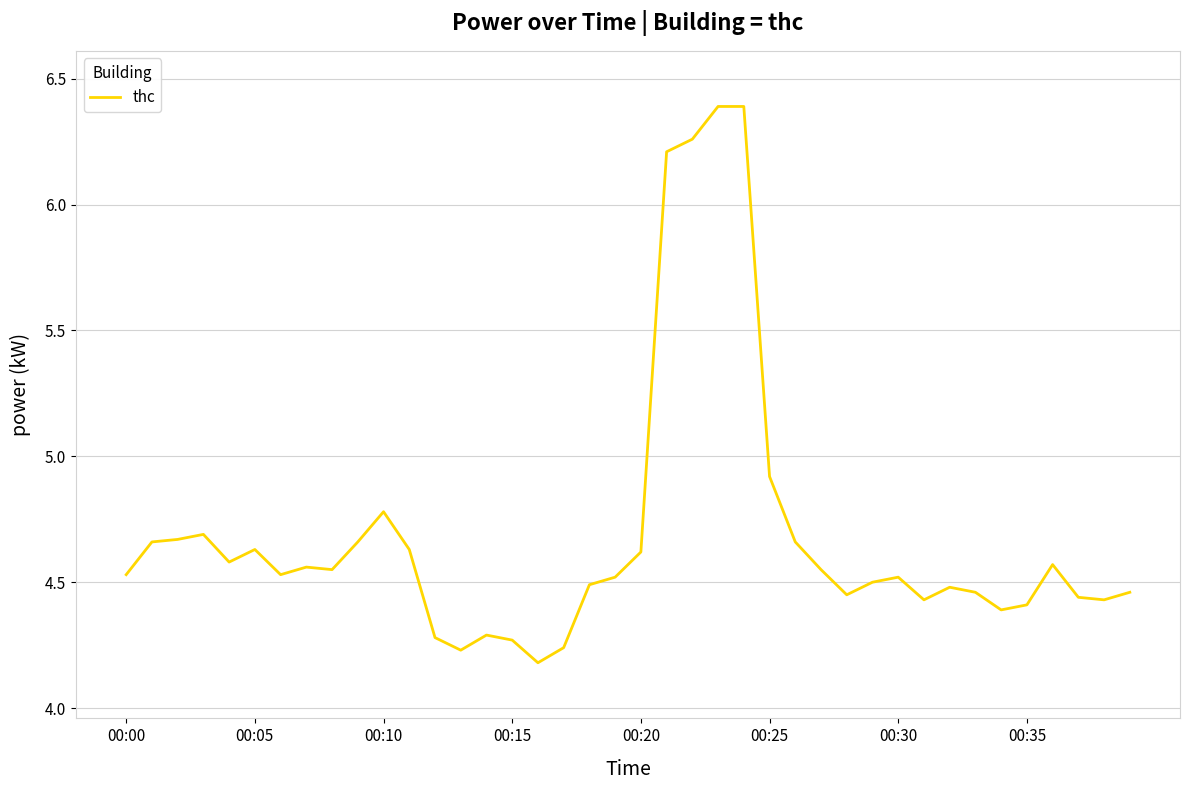

What is the greatest value displayed?

6.4